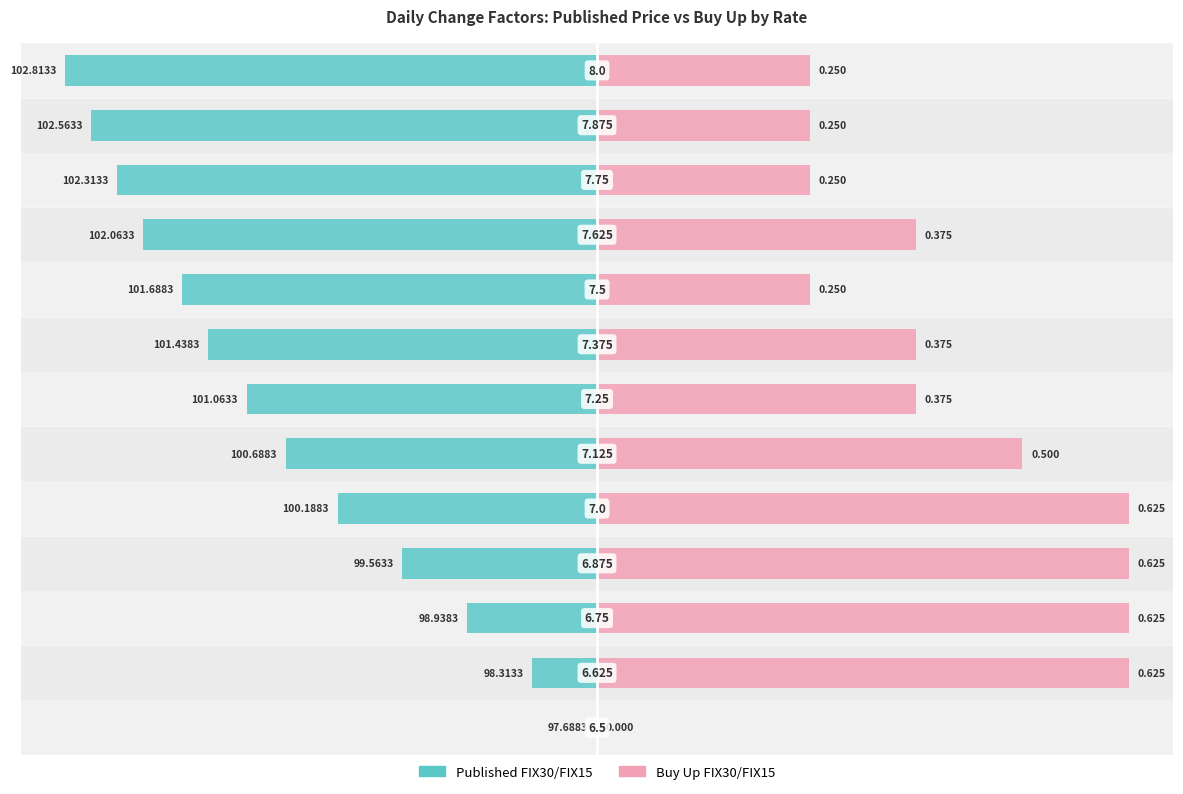

The value of Buy Up FIX30/FIX15 at 7 is 62.1. True or false?

False